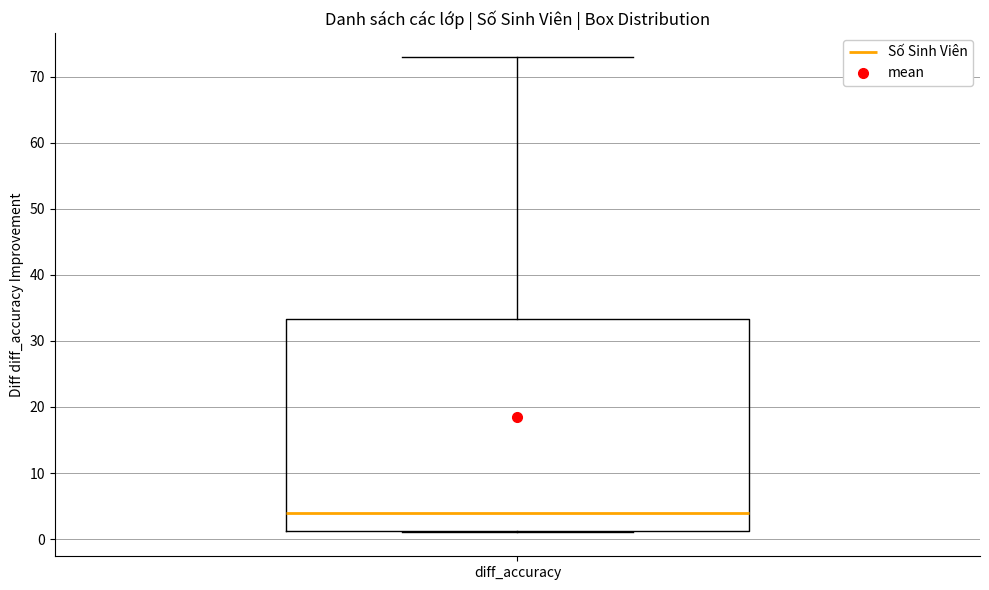

Where does the upper whisker of the box for diff_accuracy end on the y-axis? The values are not printed on the chart, so give them approximately, as read against the axis.

73